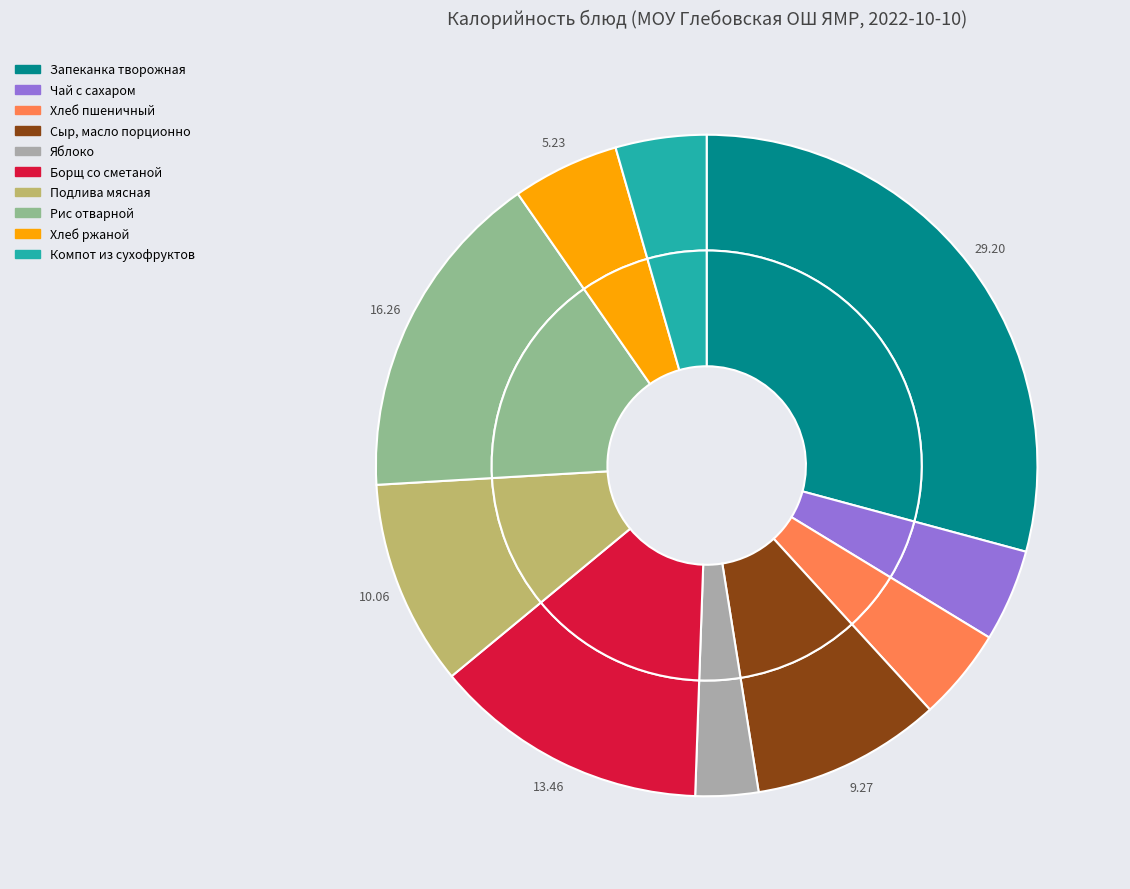

To the nearest percent, what percentage of the pie is Сыр, масло порционно?

9%